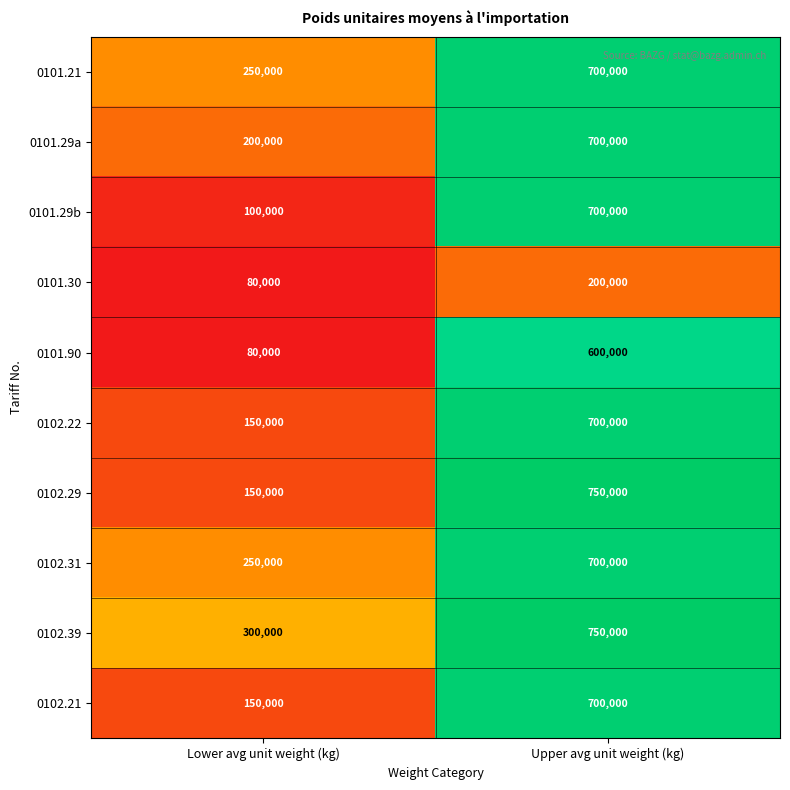

At which category is the sum across all series the highest?

Upper avg unit weight (kg)